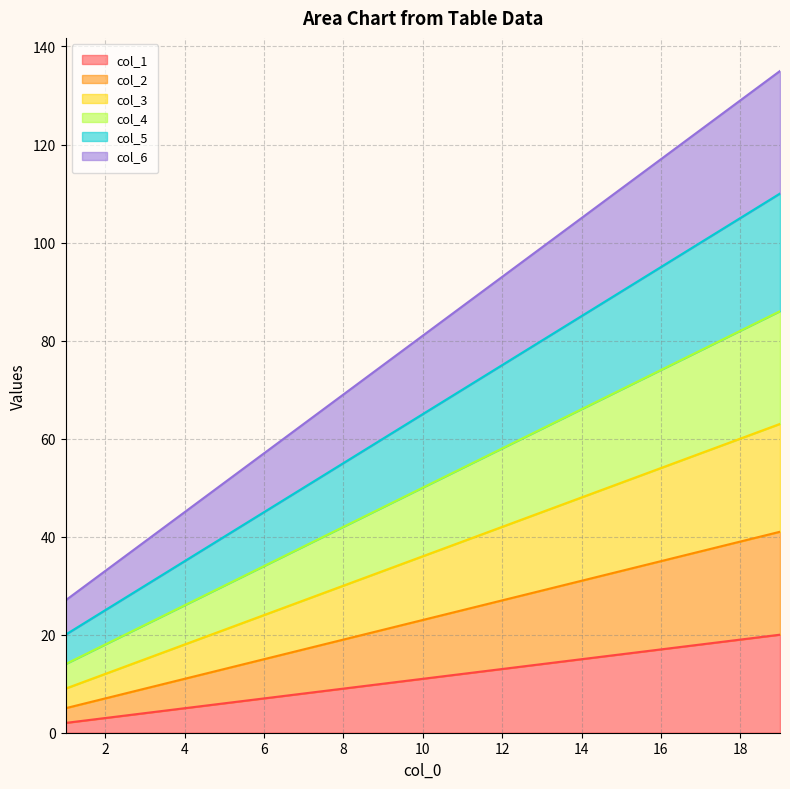

True or false: col_5 has a value of 40 at 5.

True